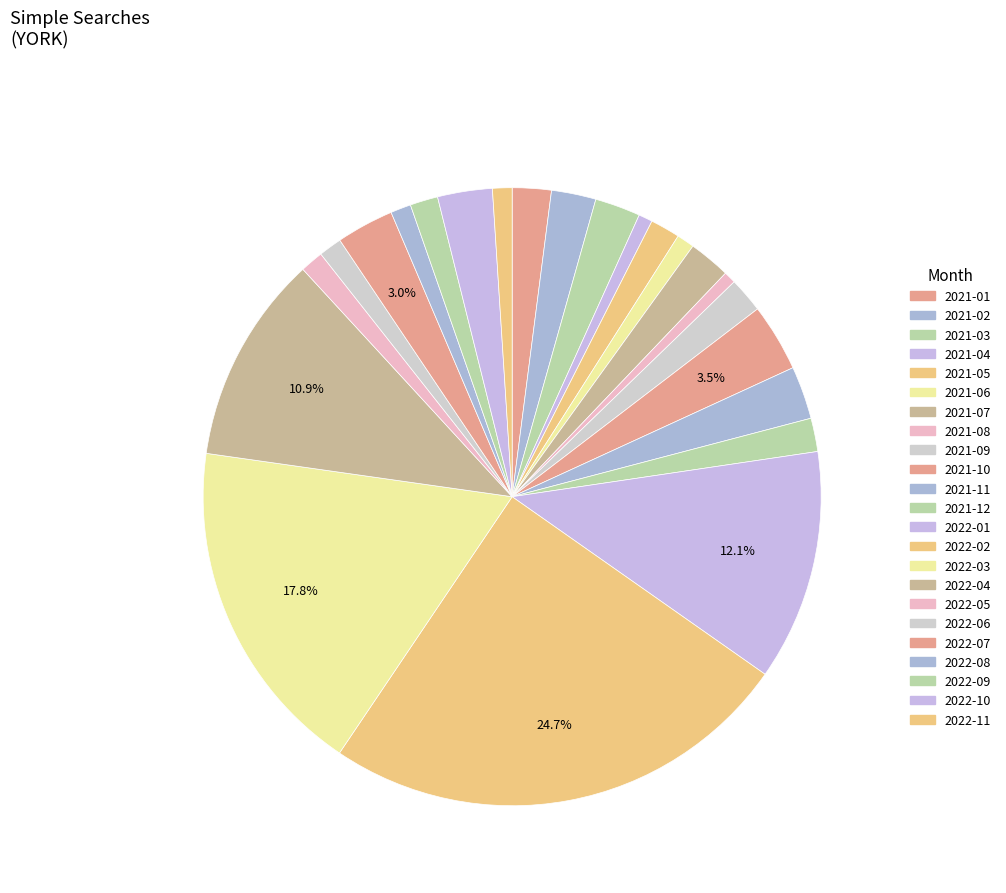

How many slices are in this pie chart?

23